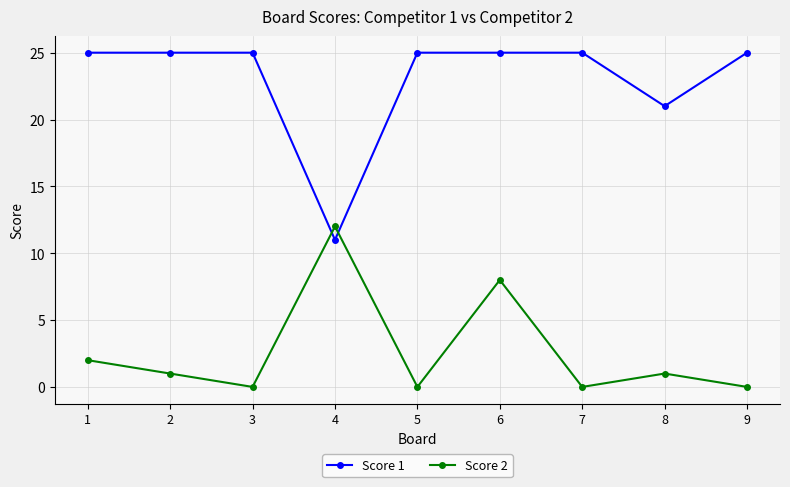

Which series has the largest range (max minus min)?

Score 1